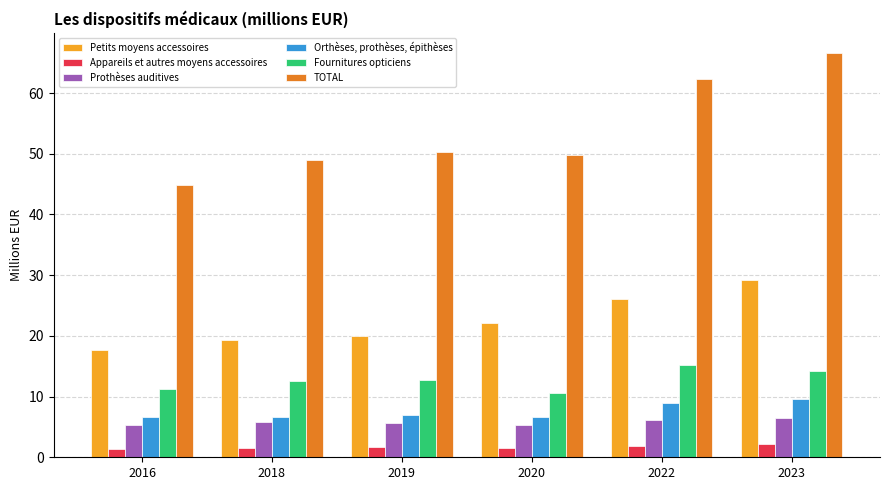

Is it true that TOTAL equals 44.9 at 2016?

True